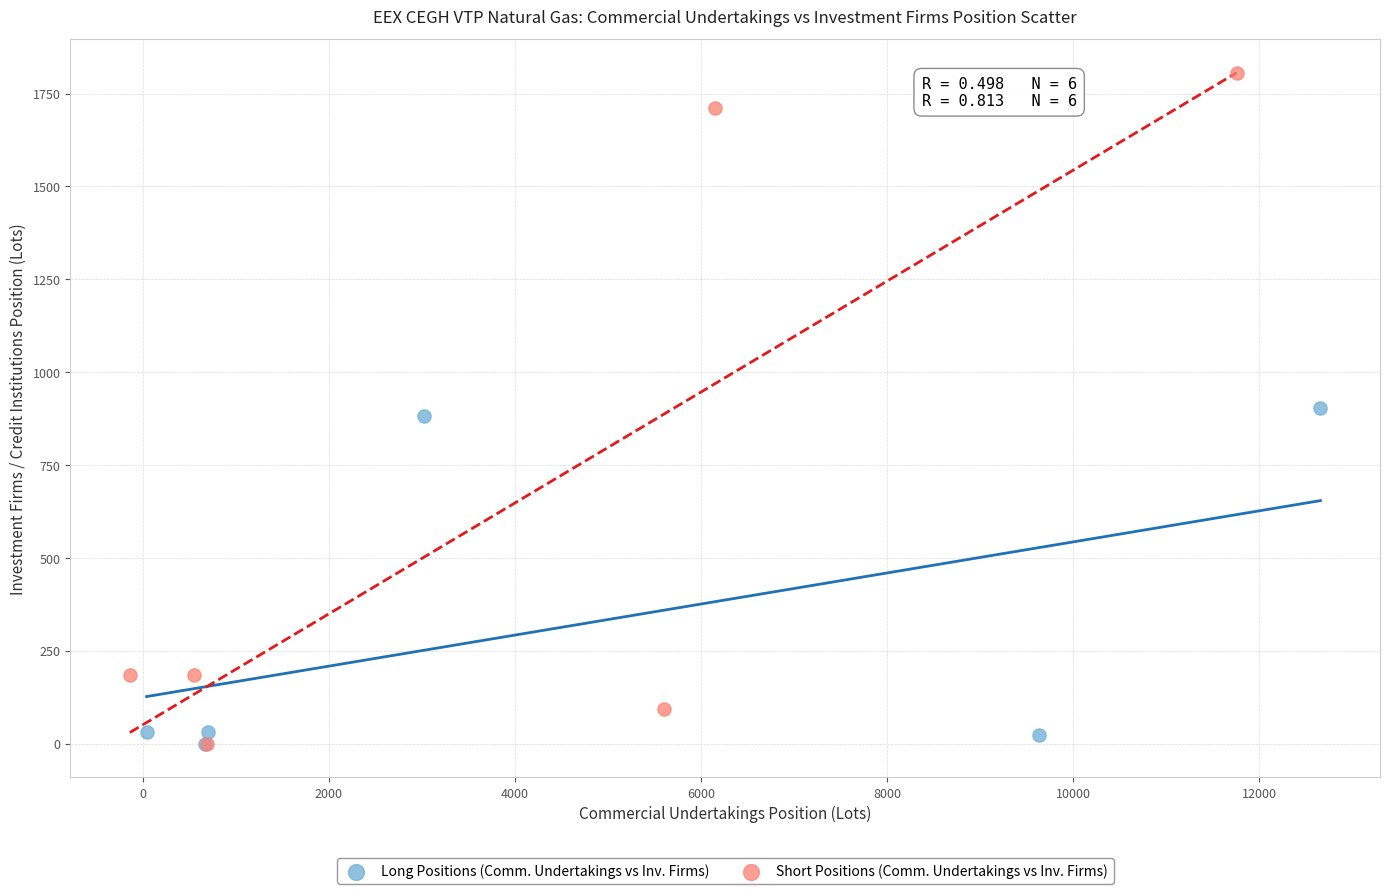

Which series contains the highest Y value?

Short Positions (Comm. Undertakings vs Inv. Firms)